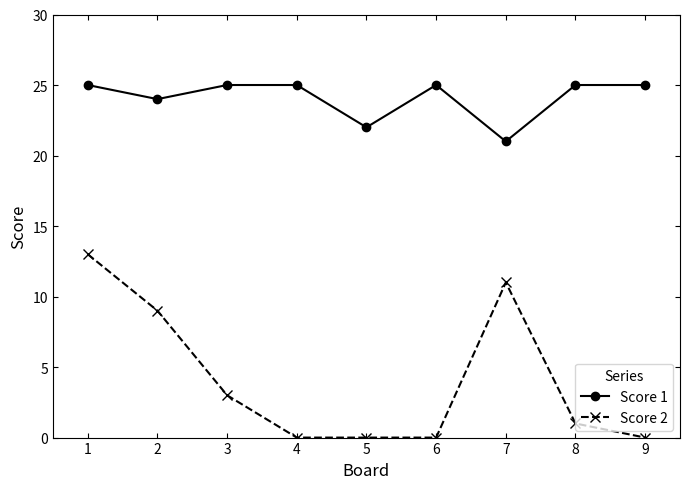

What is the total value across all series at 4?

25